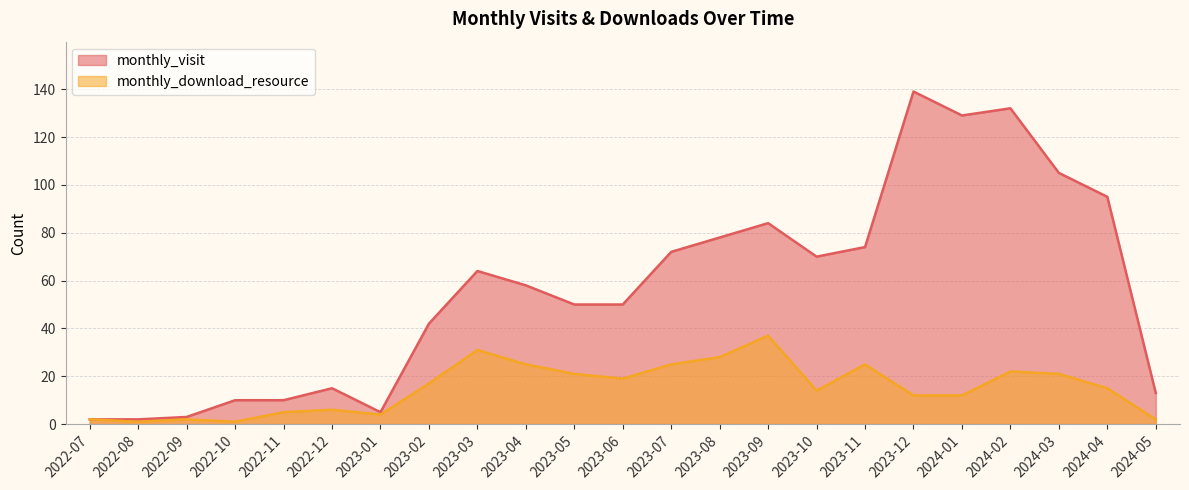

What is the average value of the monthly_visit series?

57